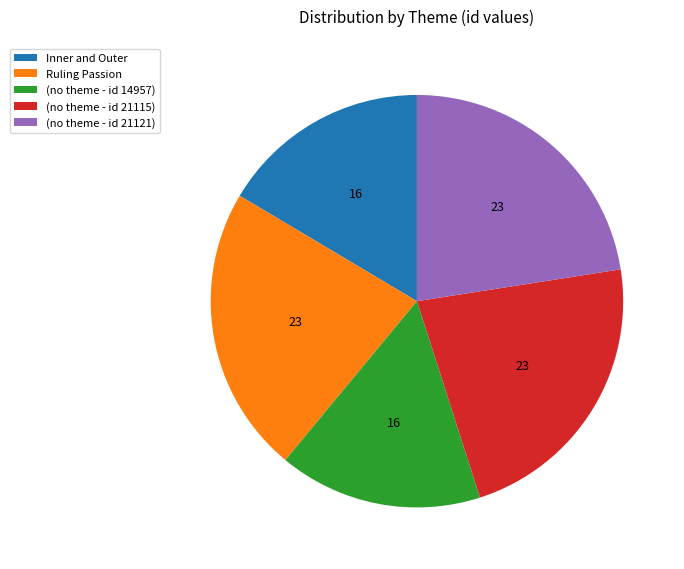

Is (no theme - id 14957) the majority of the pie?

No